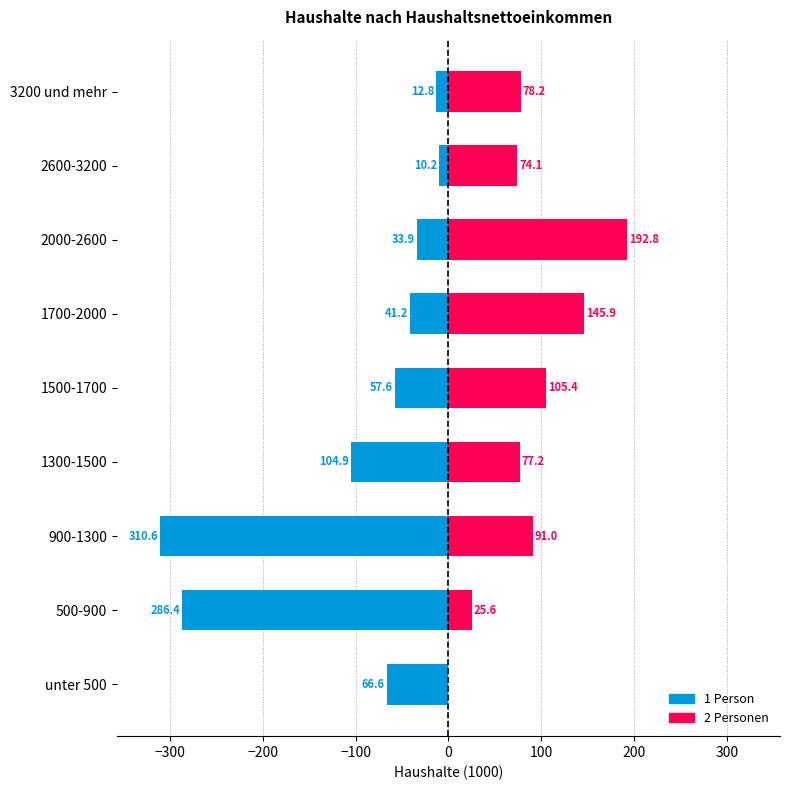

How many data points in 2 Personen are above 78?

5